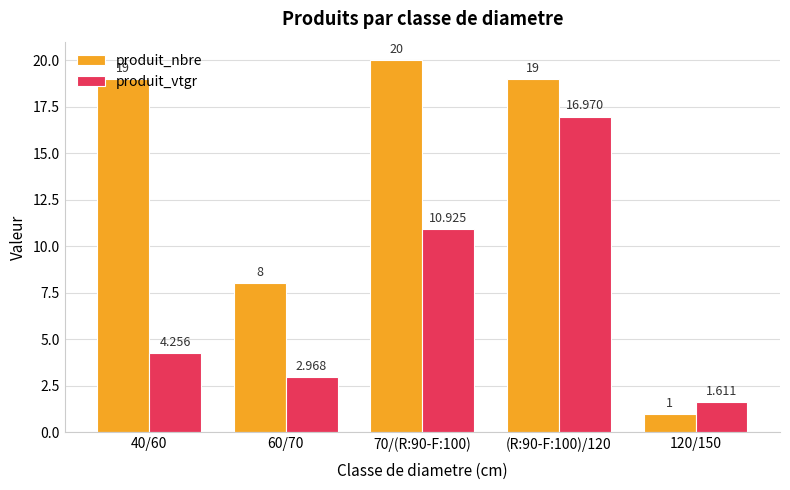

True or false: produit_vtgr has a value of 2.3 at 120/150.

False